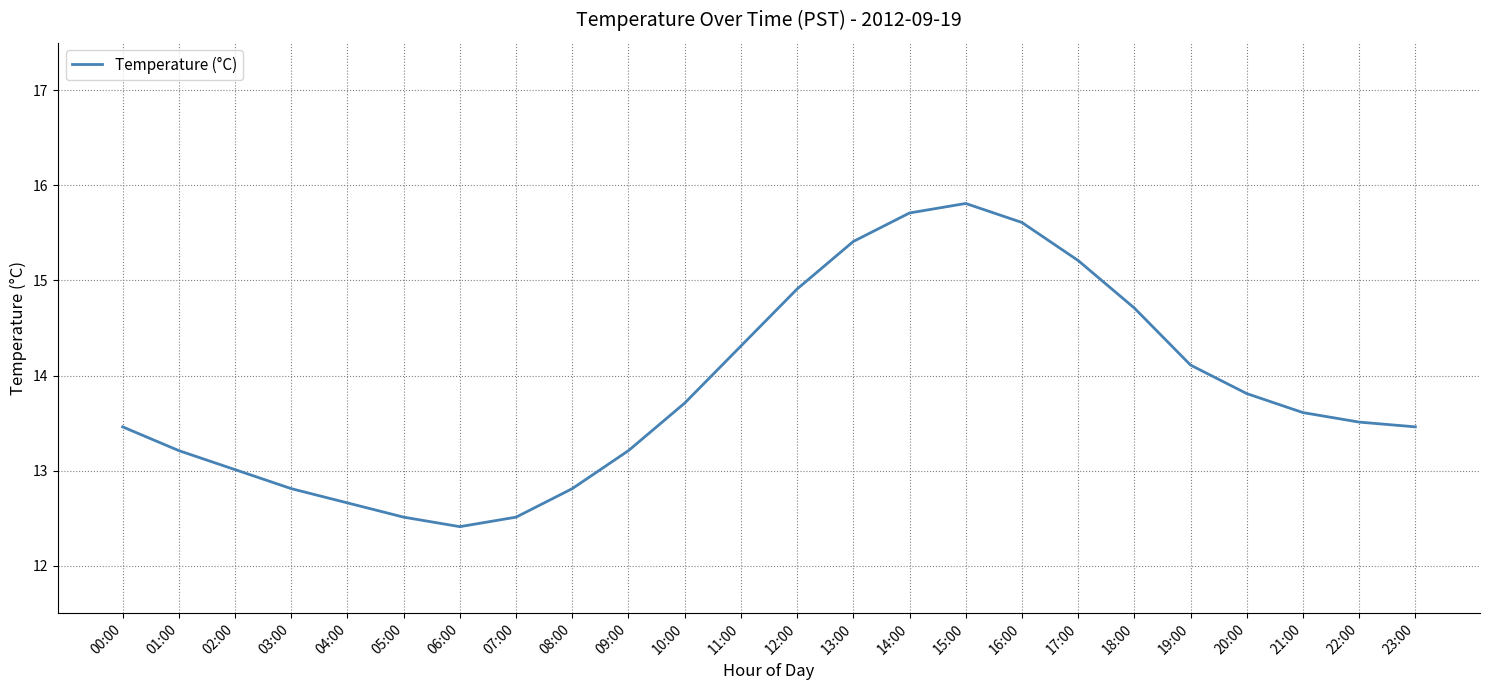

What is the maximum value shown in the chart?

15.8